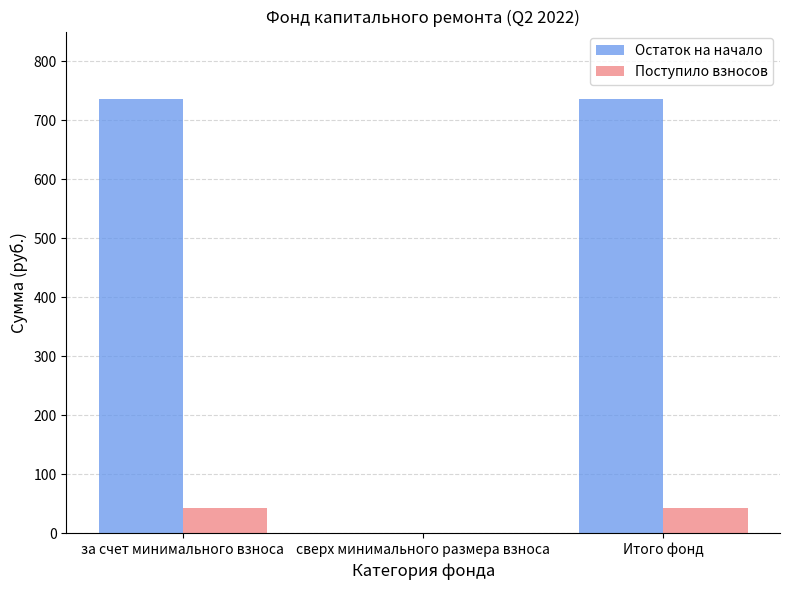

Reading right to left, transcribe all the data shown in this chart.

Остаток на начало: Итого фонд=735.9	сверх минимального размера взноса=0.0	за счет минимального взноса=735.9
Поступило взносов: Итого фонд=43.2	сверх минимального размера взноса=0.0	за счет минимального взноса=43.2